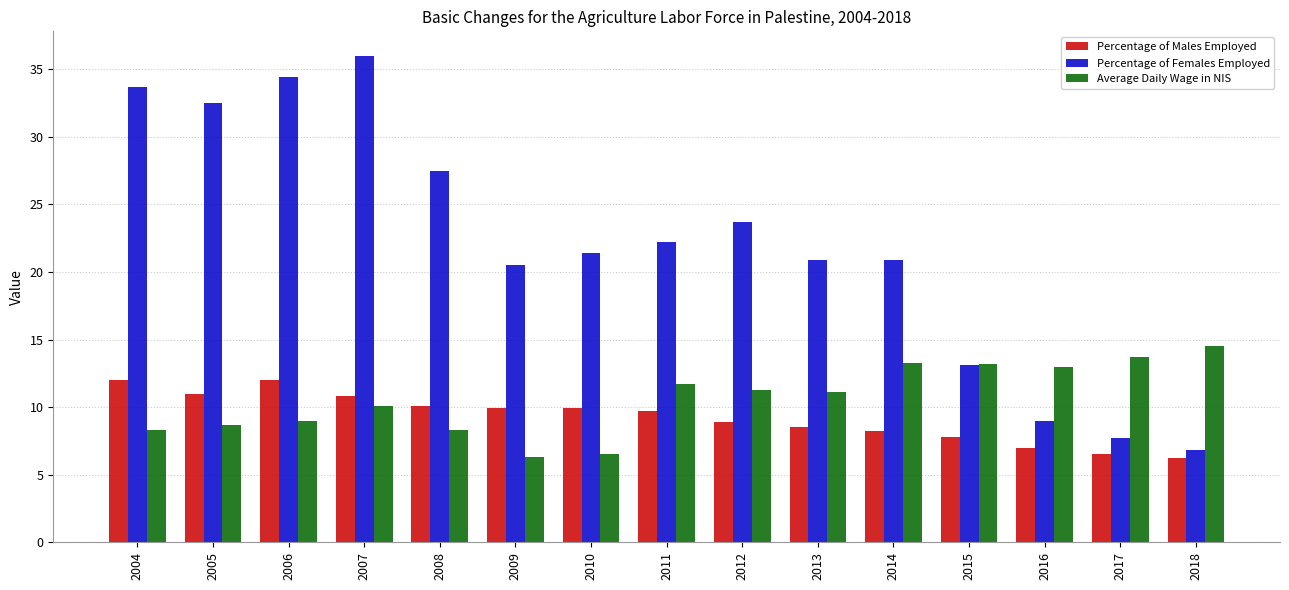

What value does the Percentage of Males Employed series have at 2006?

12.0